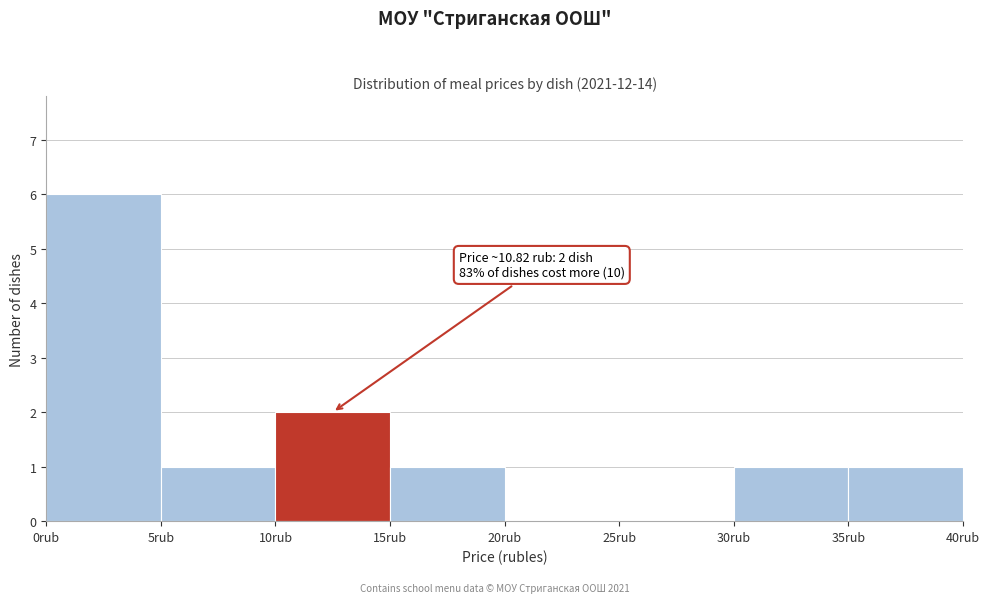

Which range on the x-axis has the tallest bar?

0 to 5